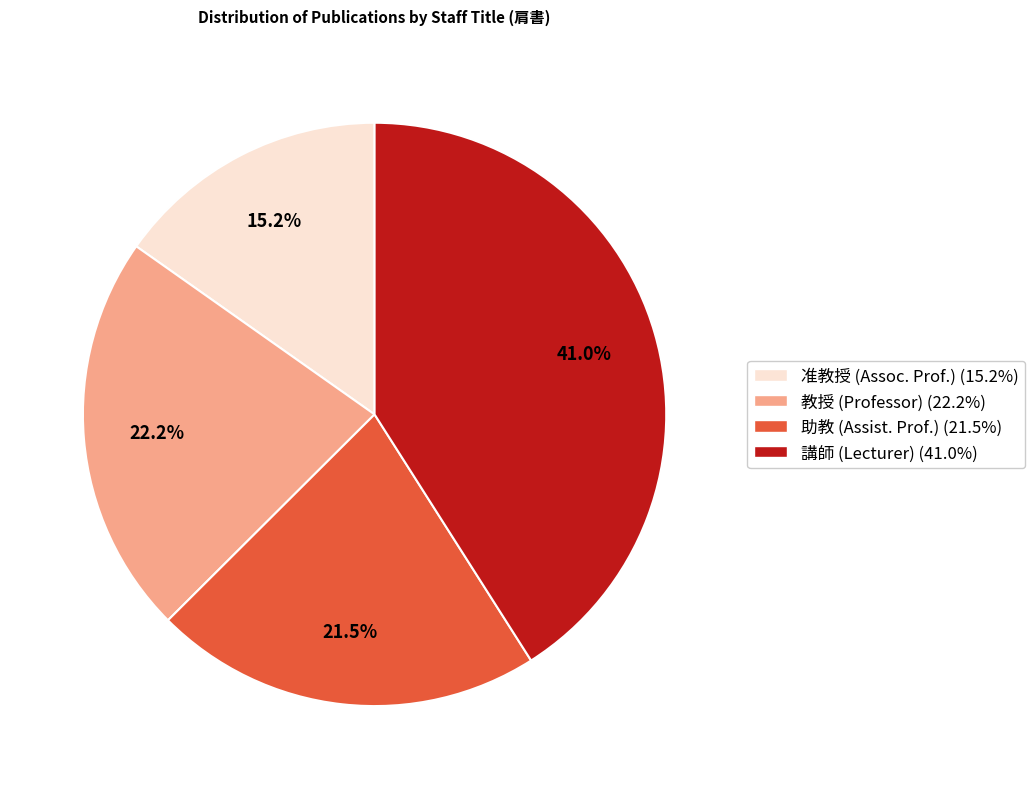

To the nearest percent, what is the average slice percentage?

25%